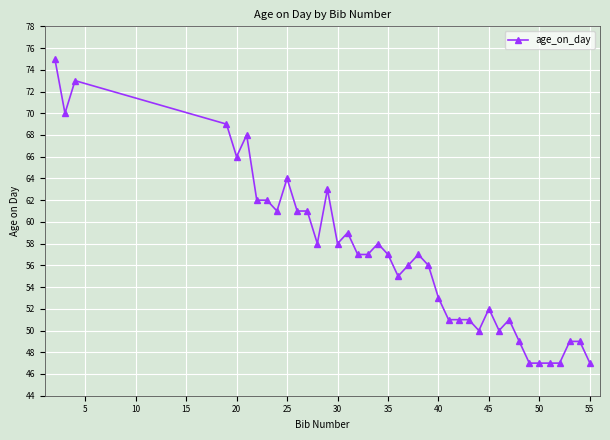

What is the maximum value shown in the chart?

75